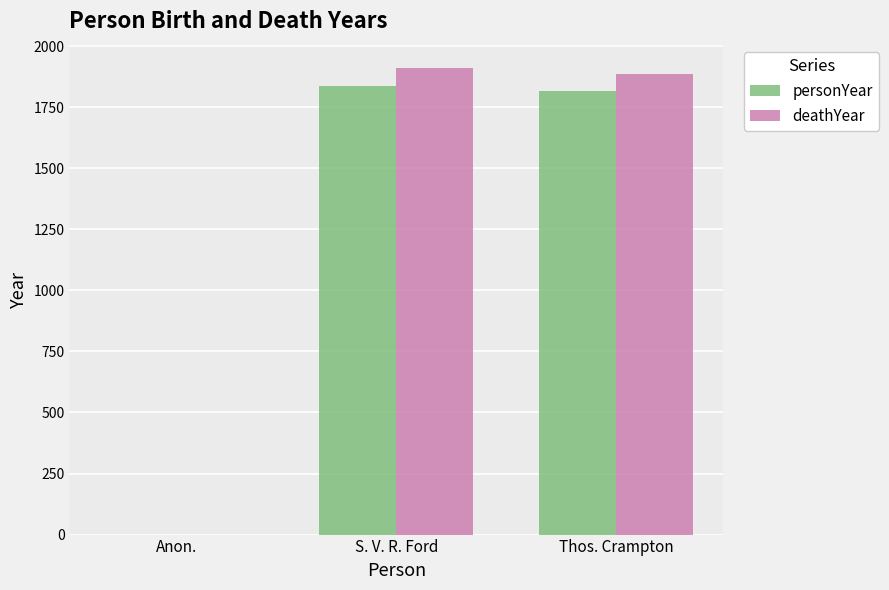

At which label does personYear first exceed 1817?

S. V. R. Ford